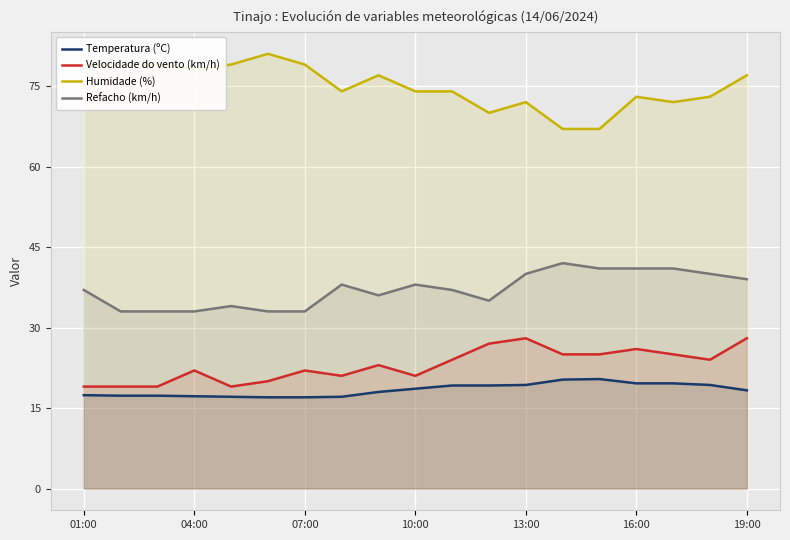

The value of Temperatura (ºC) at 10:00 is 18.6. True or false?

True